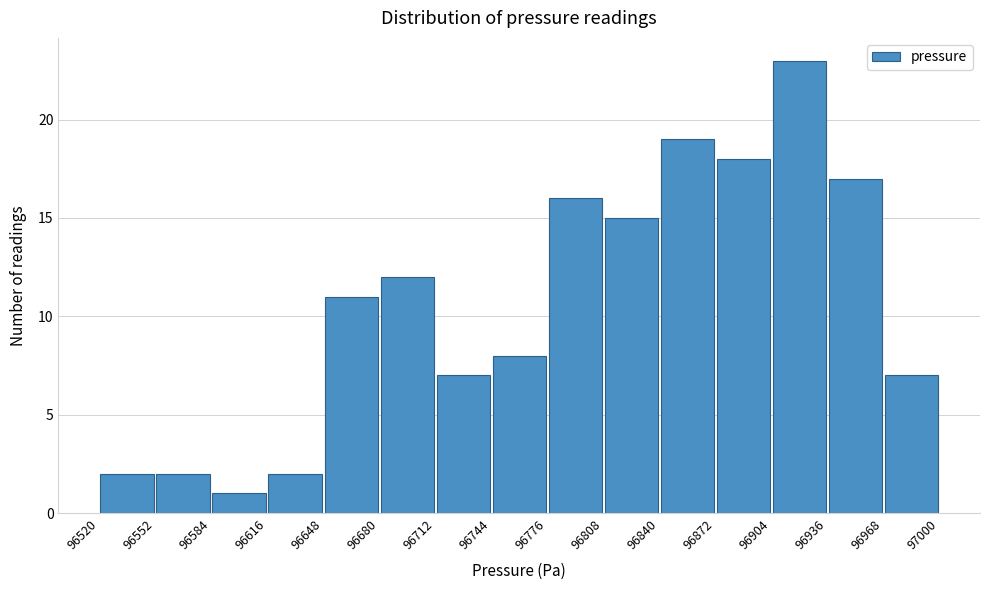

What is the height of the bar covering 96552 to 96584 on the x-axis? The values are not printed on the chart, so give them approximately, as read against the axis.

2